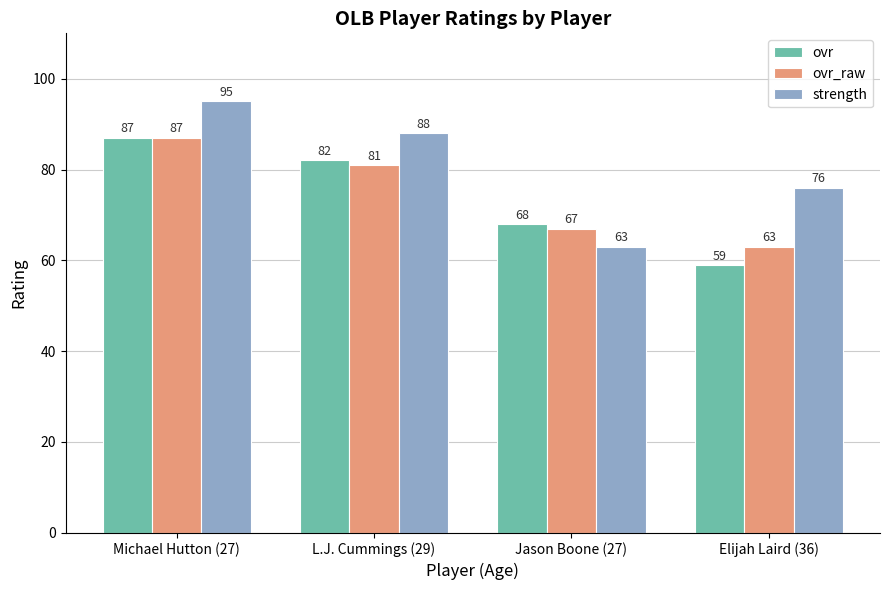

What is the difference between the second highest and minimum values in the ovr_raw series?

18